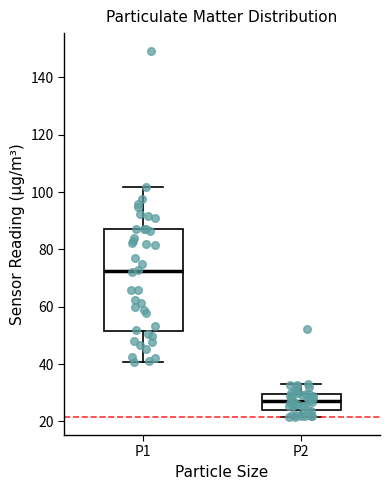

Which box's median line is the highest?

P1